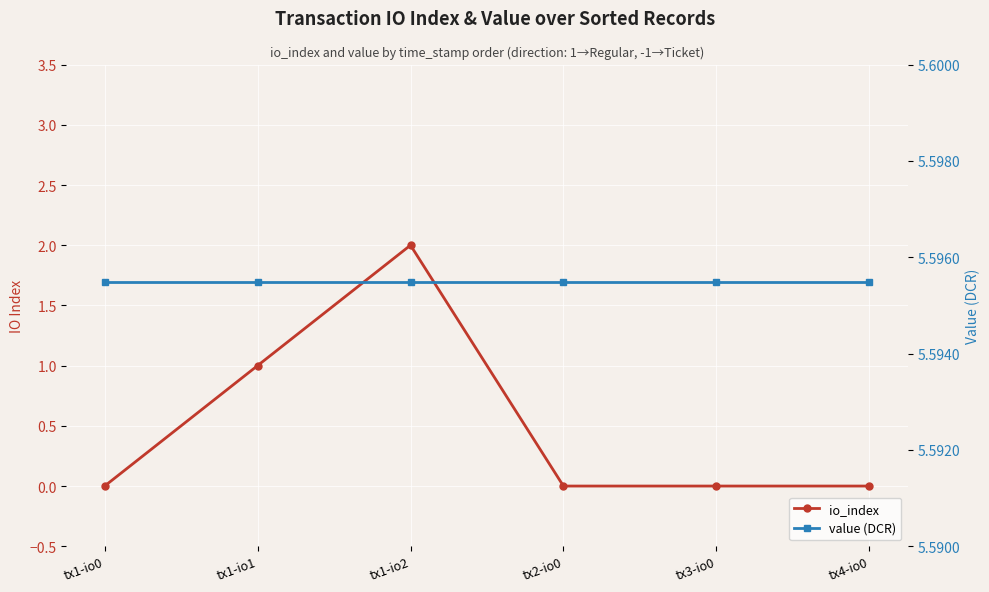

What is the value of the value (DCR) point at the 3rd from the left?

5.6